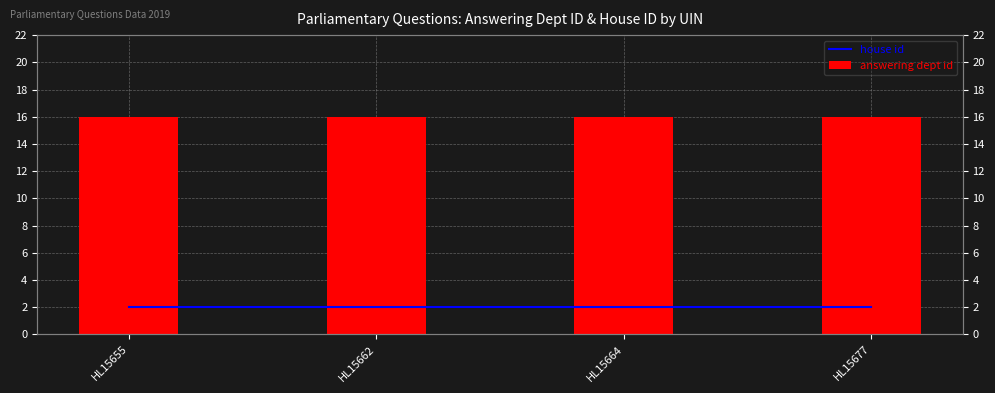

Are the bars grouped side by side (vs. stacked)?

Yes